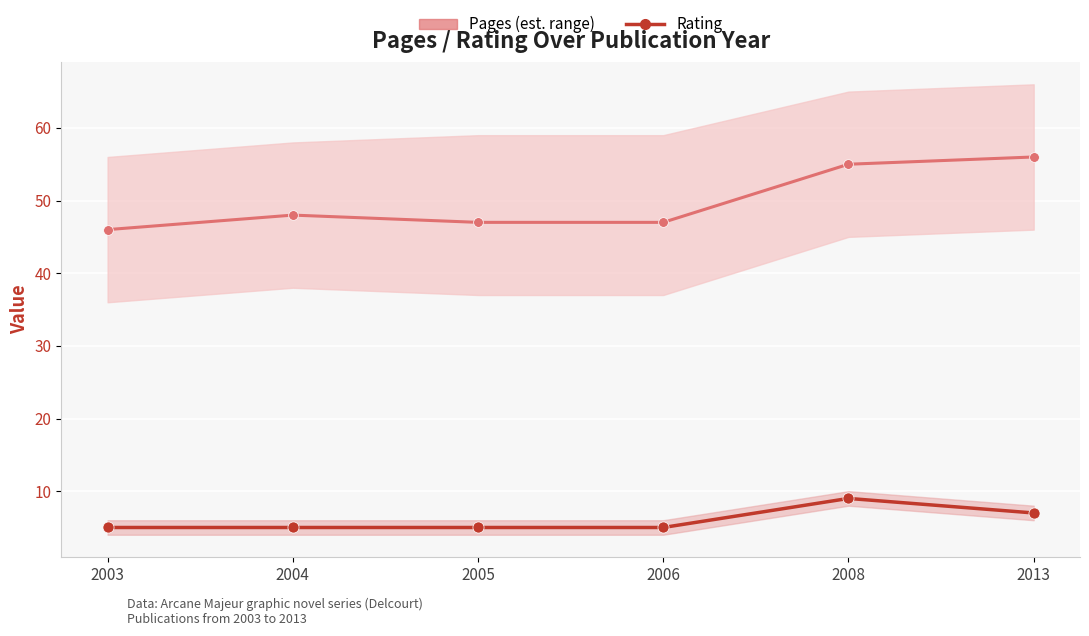

Is it true that Rating equals 7 at 2013?

True